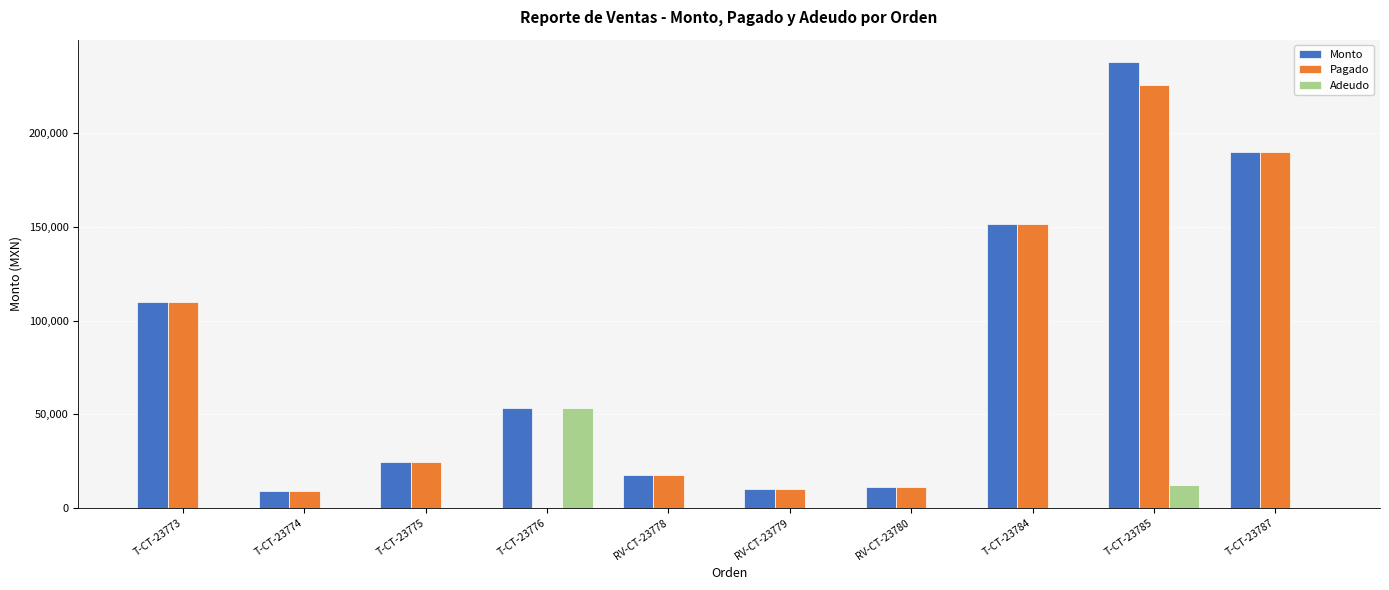

What is the sum of the Pagado values at T-CT-23785 and T-CT-23774?

234749.2